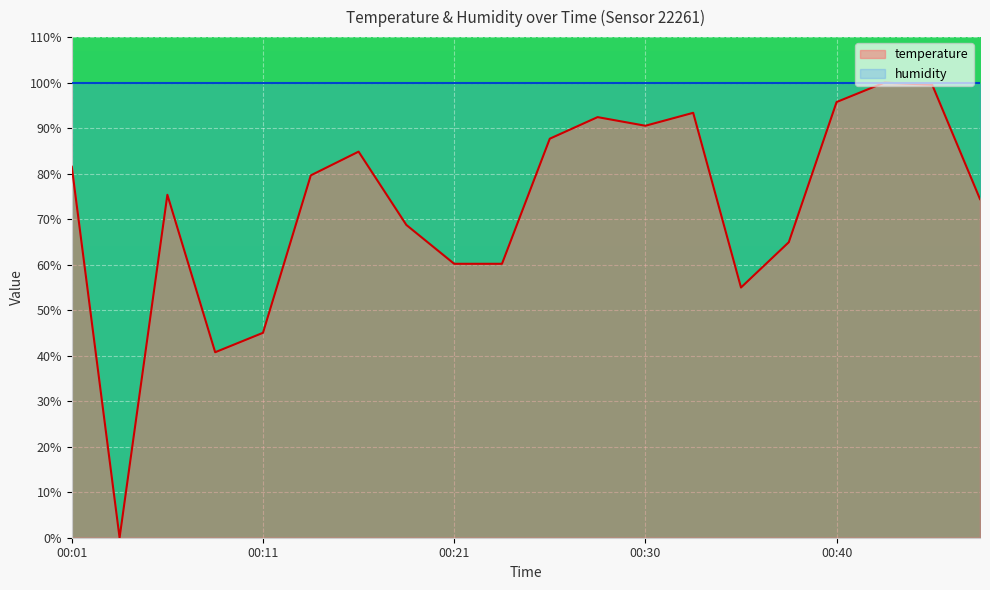

How many series are shown in this chart?

2